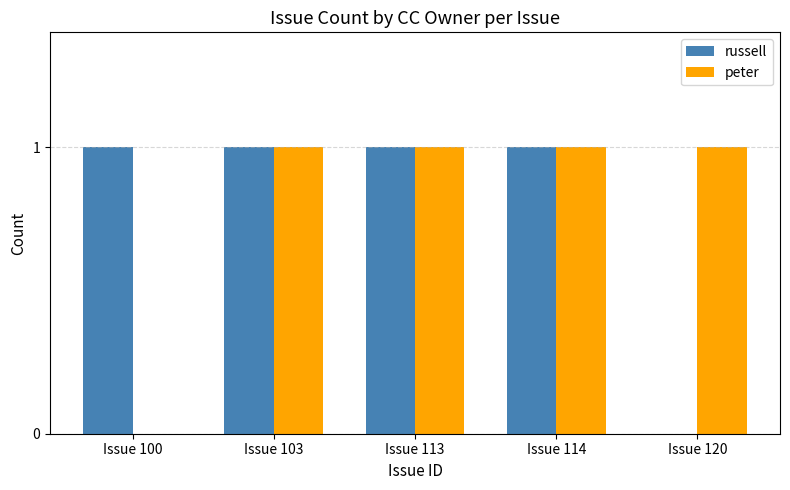

Count the peter values in the range 1 to 2.

4